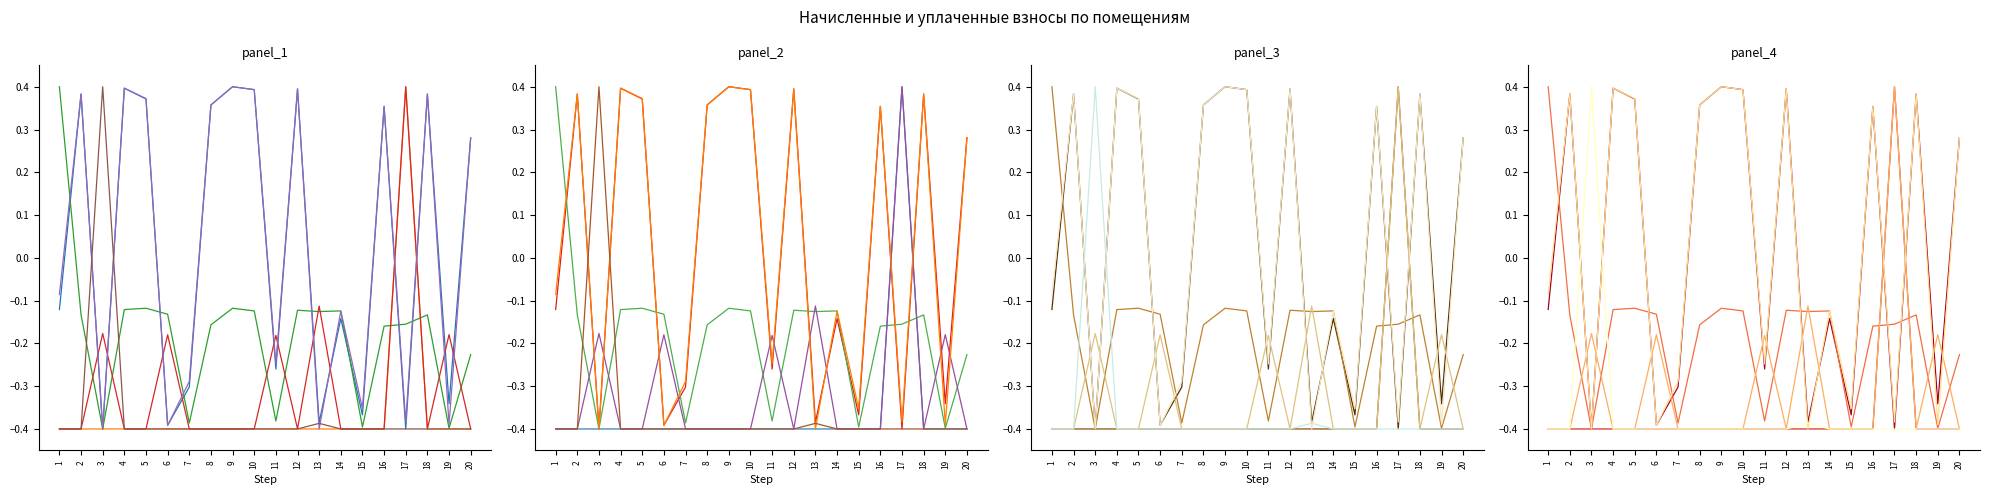

What is the total value across all series at 3?

-1.4